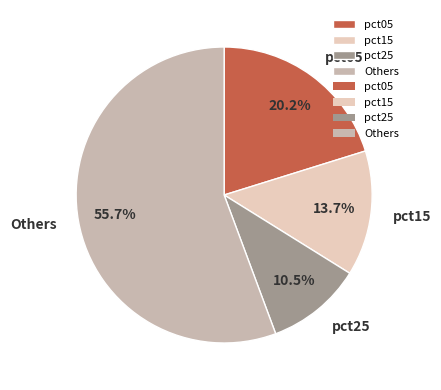

To the nearest percent, what is the average slice percentage?

25%